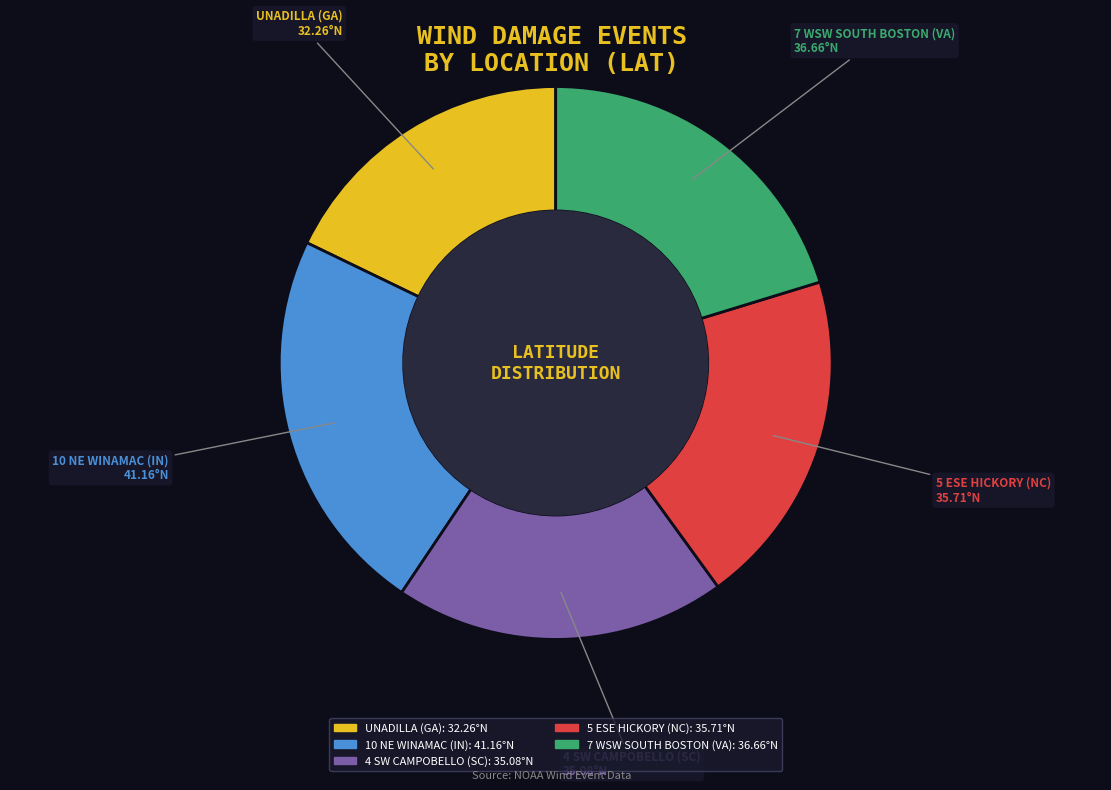

Which has a higher value, UNADILLA (GA) or 5 ESE HICKORY (NC)?

5 ESE HICKORY (NC)